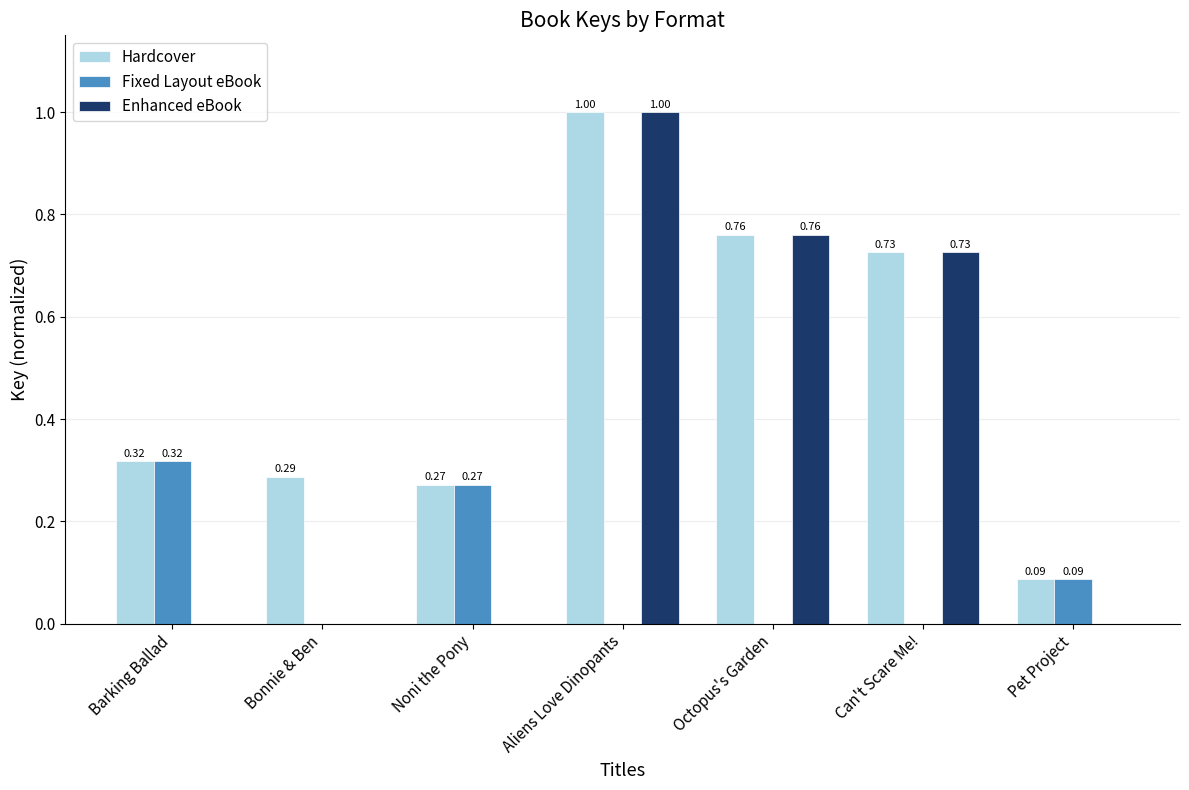

Is the value of Enhanced eBook at Aliens Love Dinopants greater than the value of Fixed Layout eBook at Octopus's Garden?

Yes